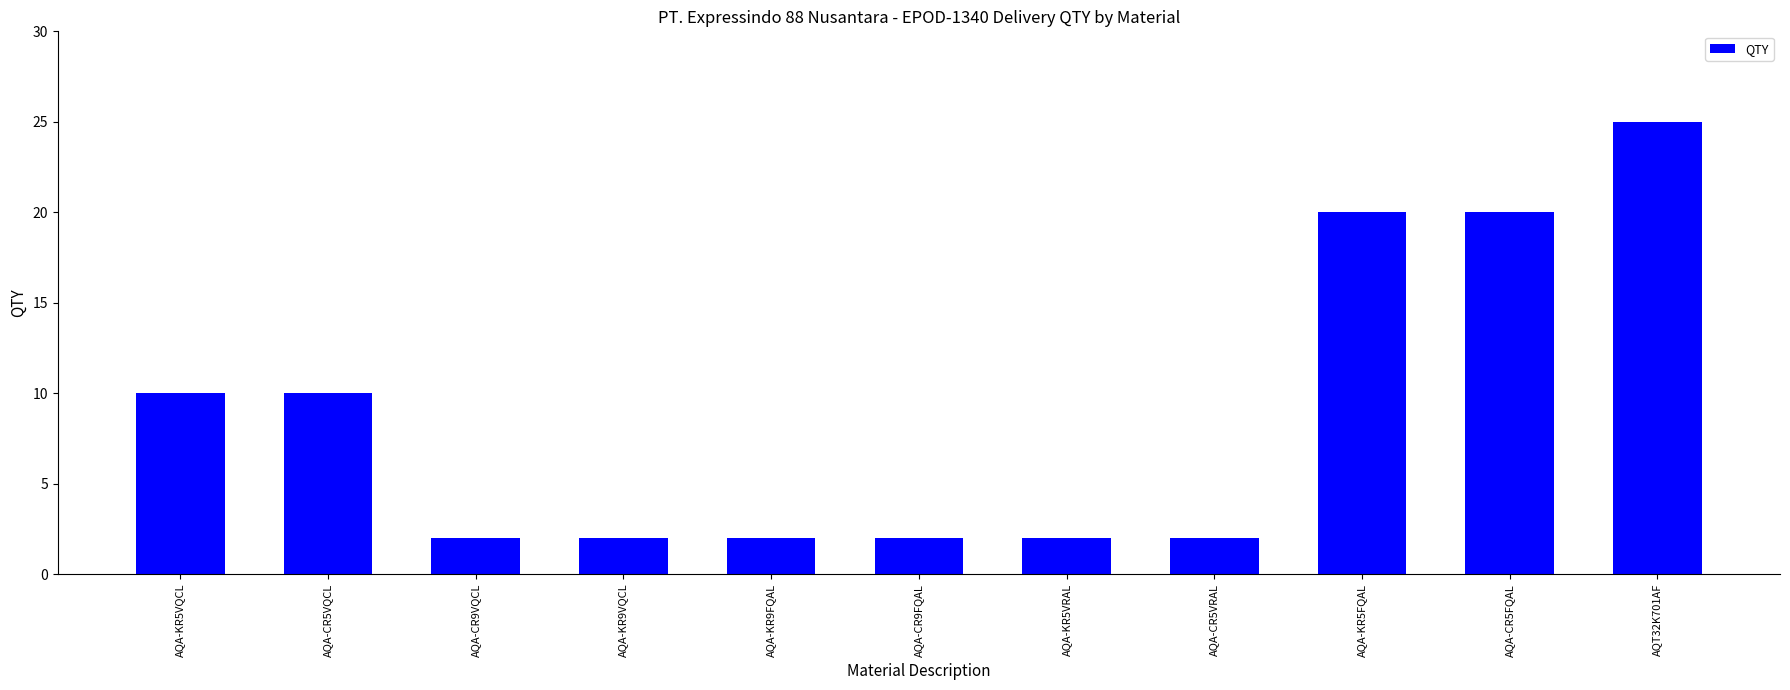

At which category does the chart reach its peak across all series?

AQT32K701AF